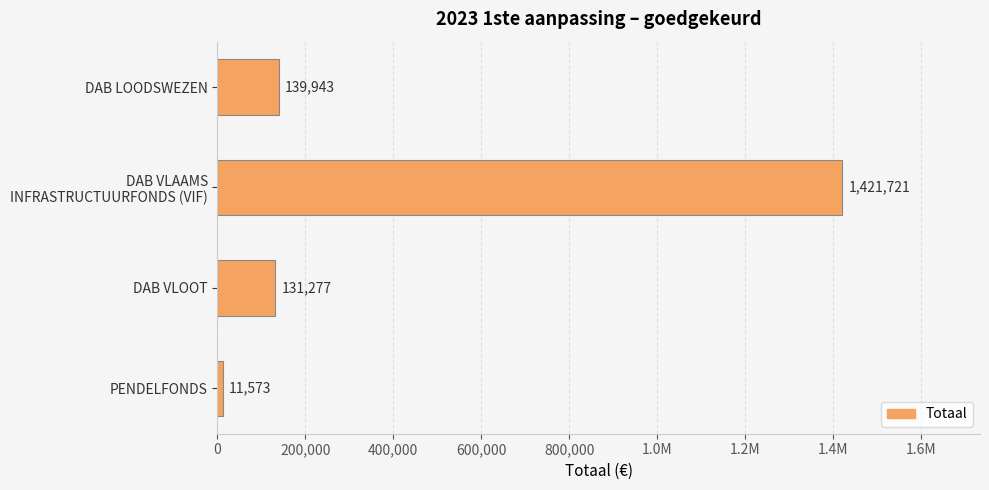

Are the bars horizontal?

Yes